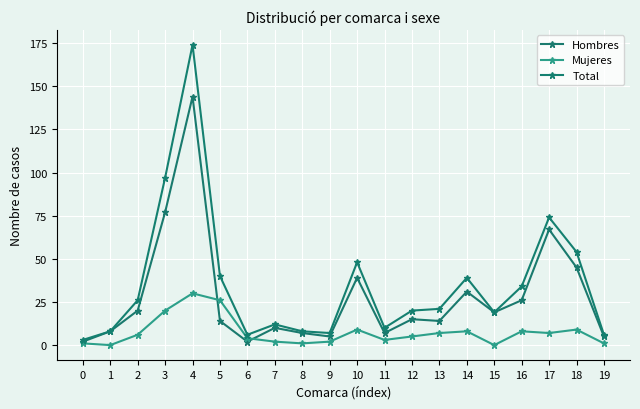

How many categories are shown in the chart?

20